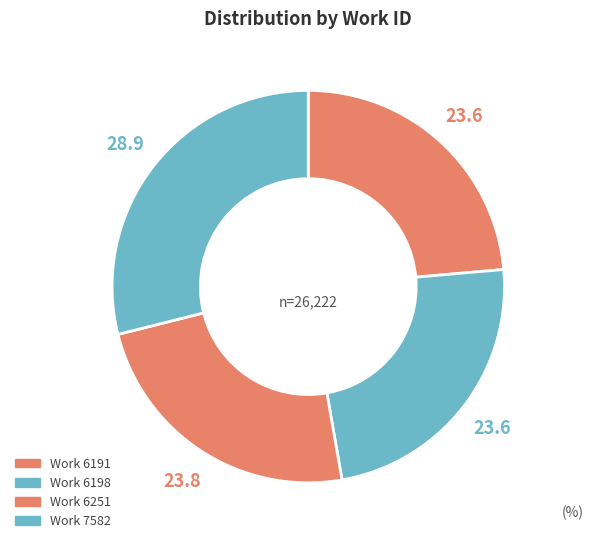

To the nearest percent, what percentage of the pie is Work 6251?

24%